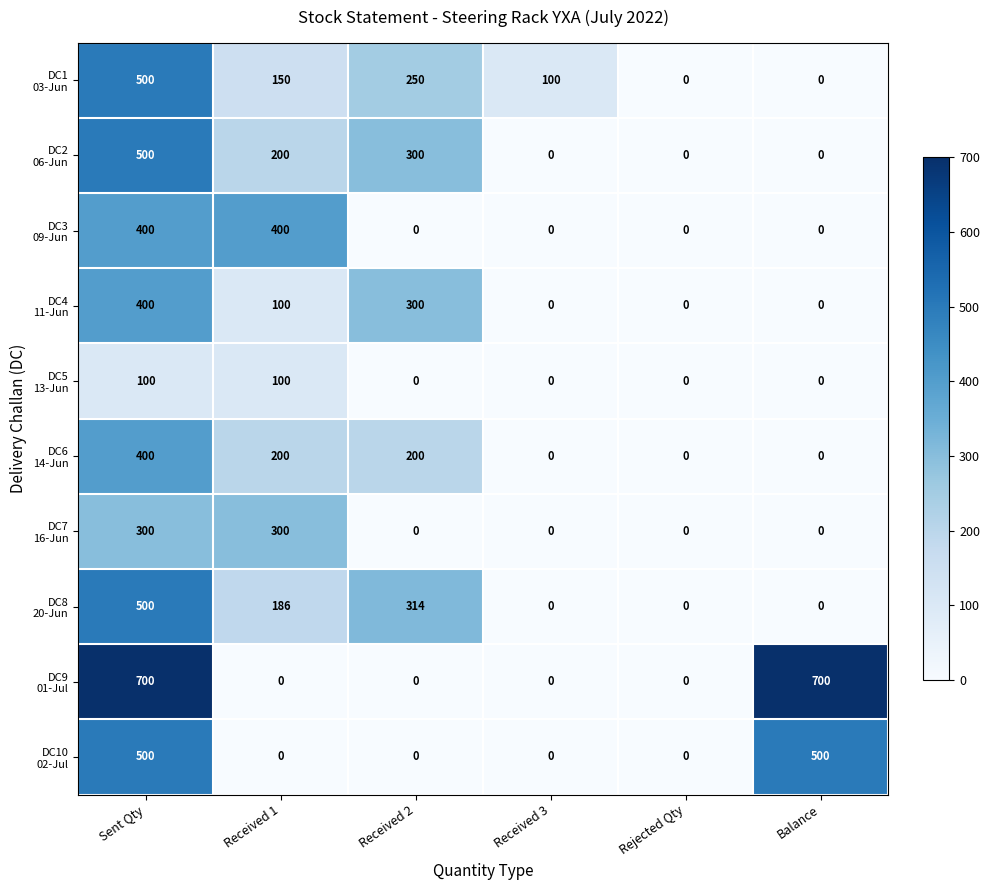

What is the greatest value displayed?

700